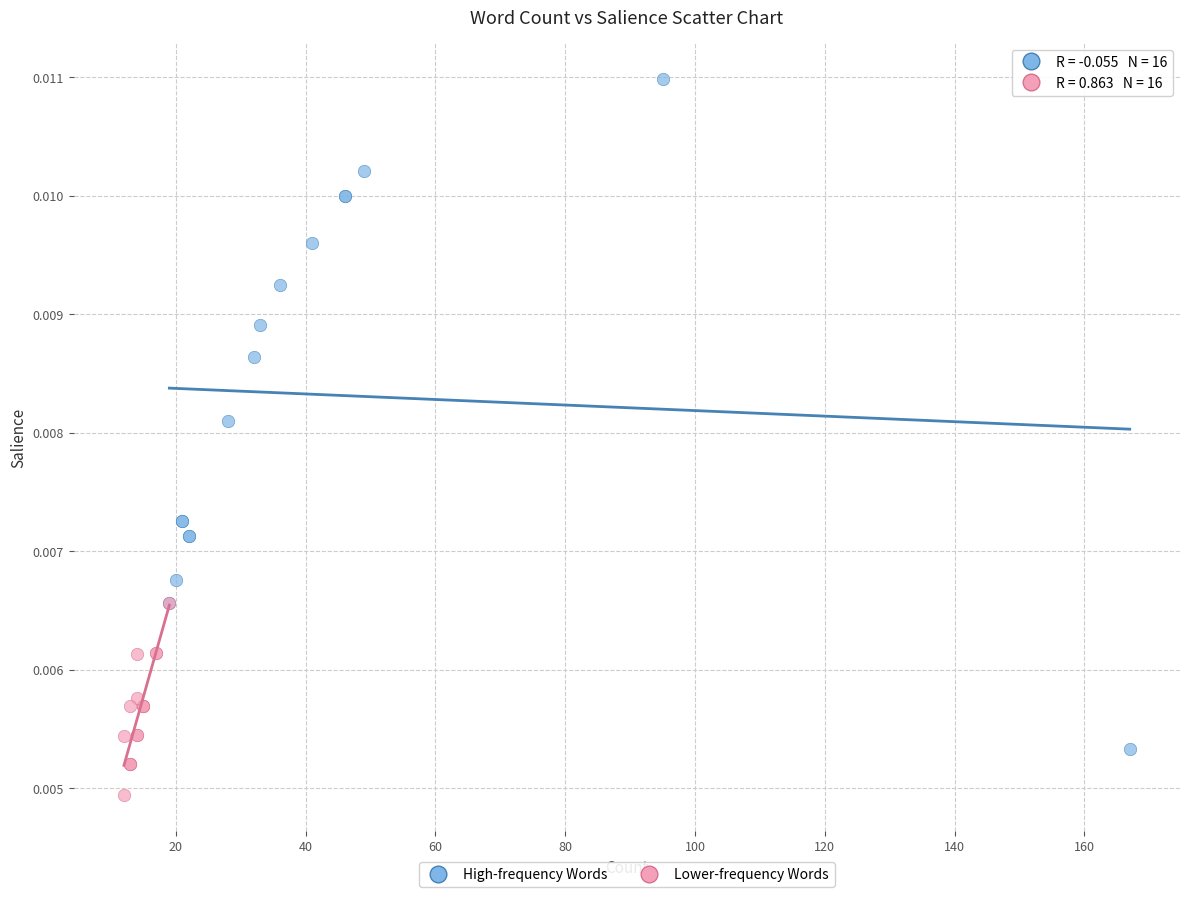

Which series has the widest spread of Y values?

High-frequency Words